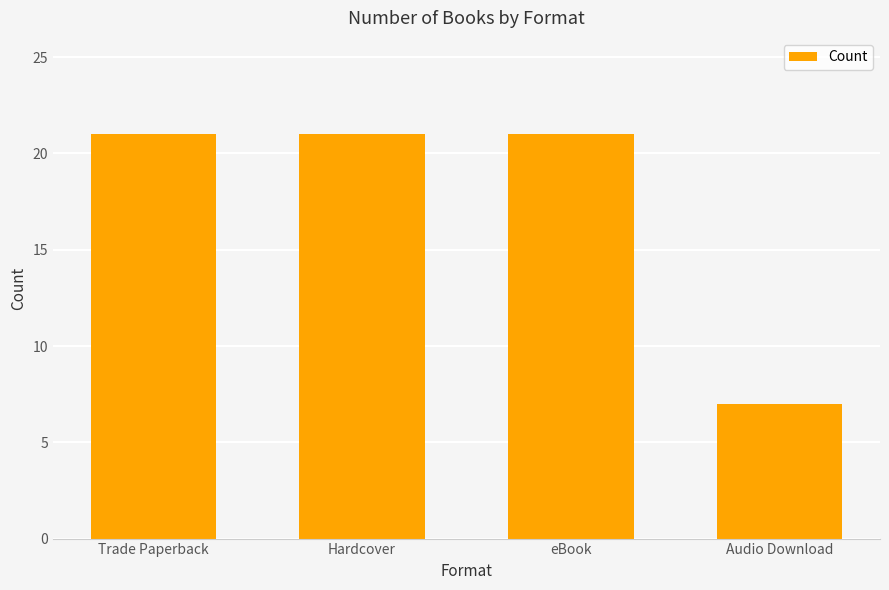

Reading left to right, what are all the values shown in this chart?

21	21	21	7